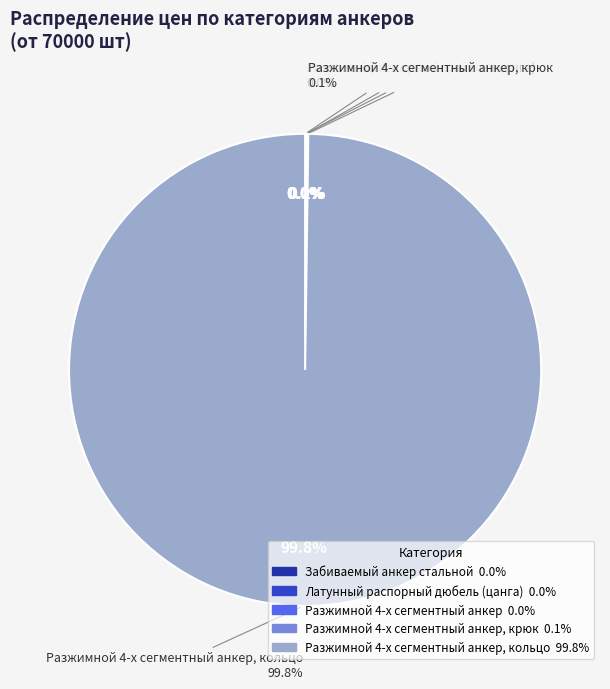

Is it true that Разжимной 4-х сегментный анкер, крюк is 7% of the pie?

False